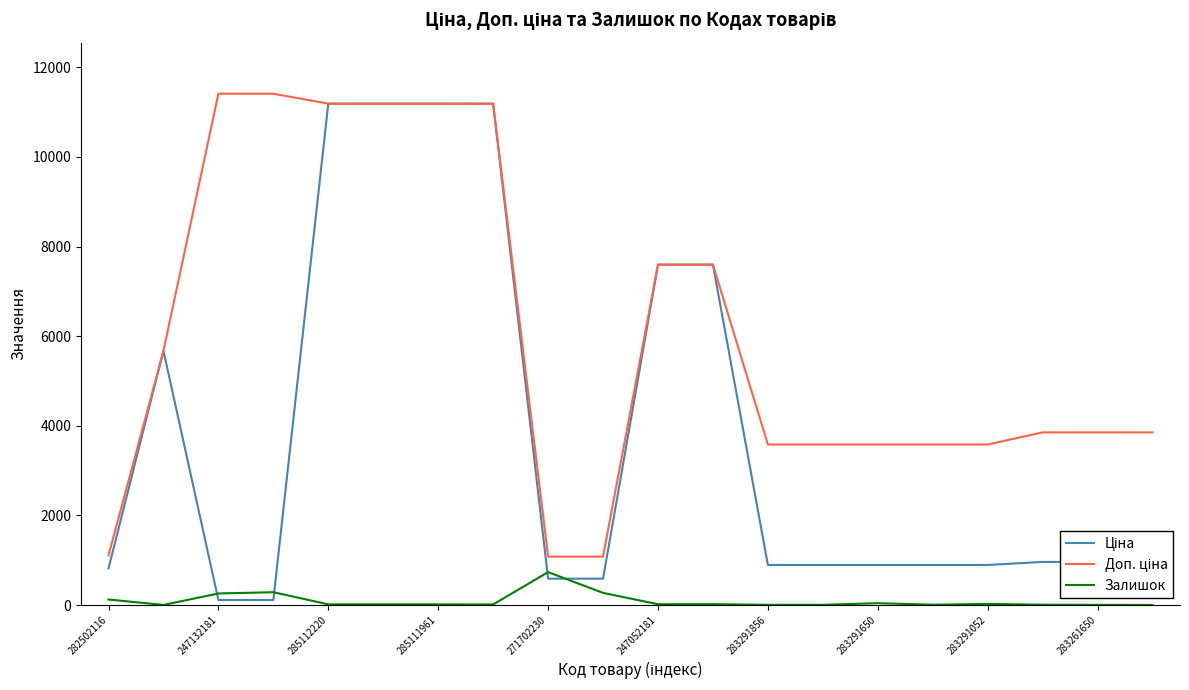

What is the maximum value for Залишок?

736.0